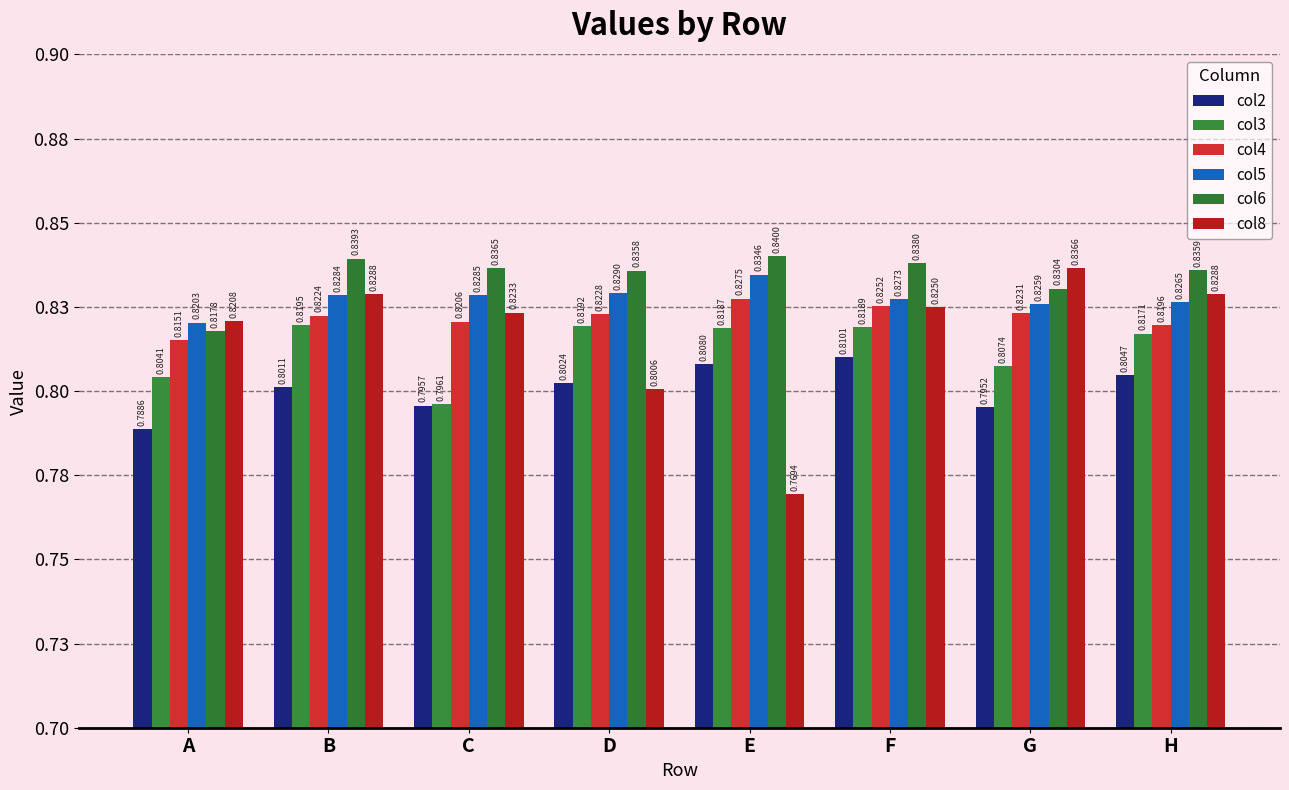

The col2 series shows 0.8 at C. True or false?

True